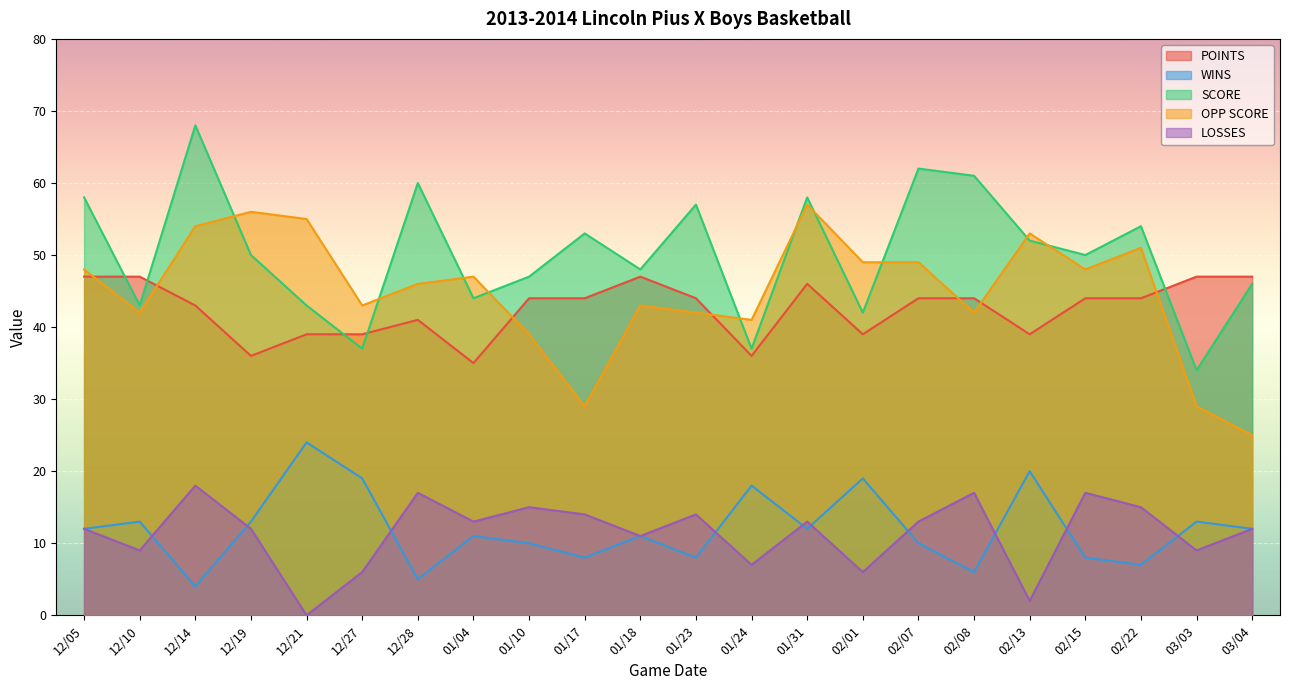

True or false: POINTS and LOSSES intersect in this chart.

False